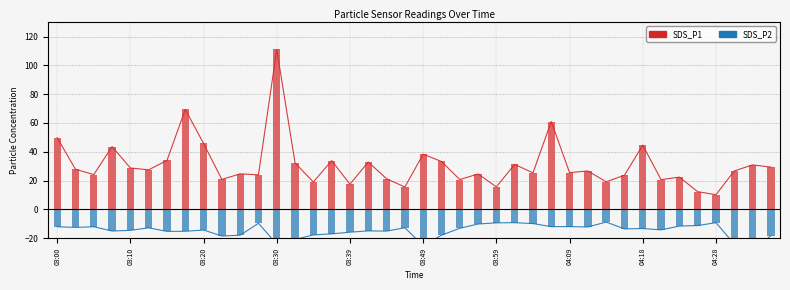

Between 03:59 and 04:21, which series saw the biggest shift?

SDS_P1